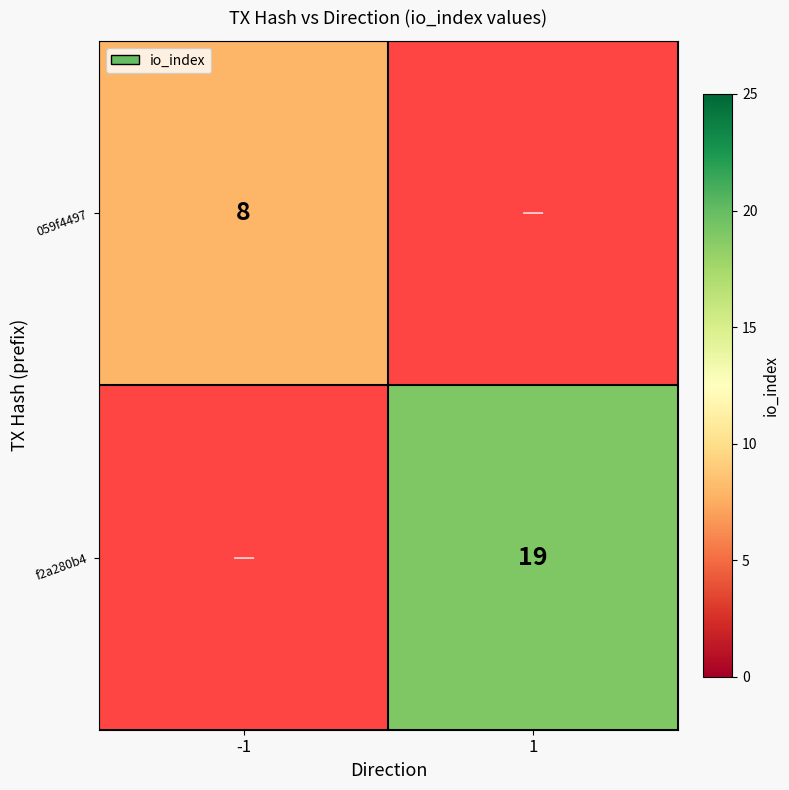

Is it true that f2a280b4 equals 9 at 1?

False